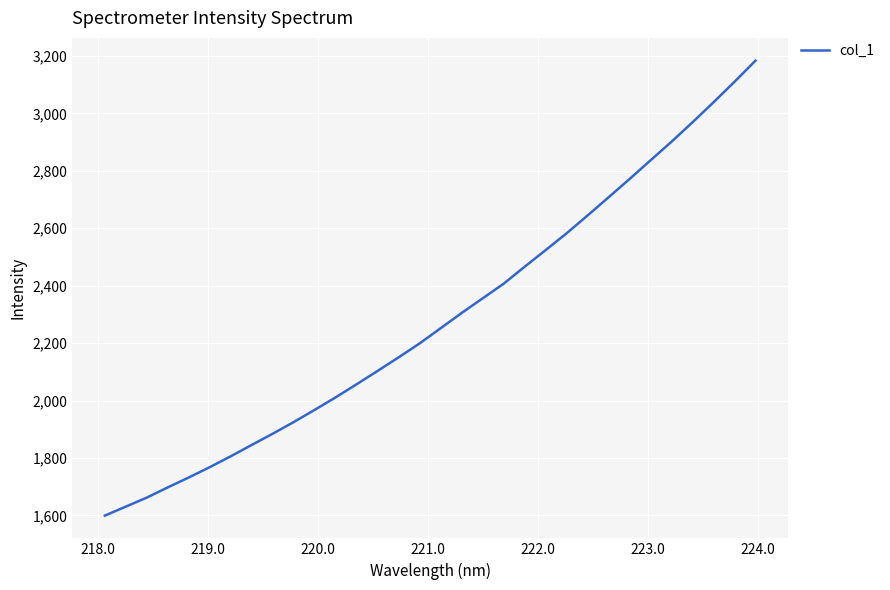

Does the chart have visible grid lines?

Yes